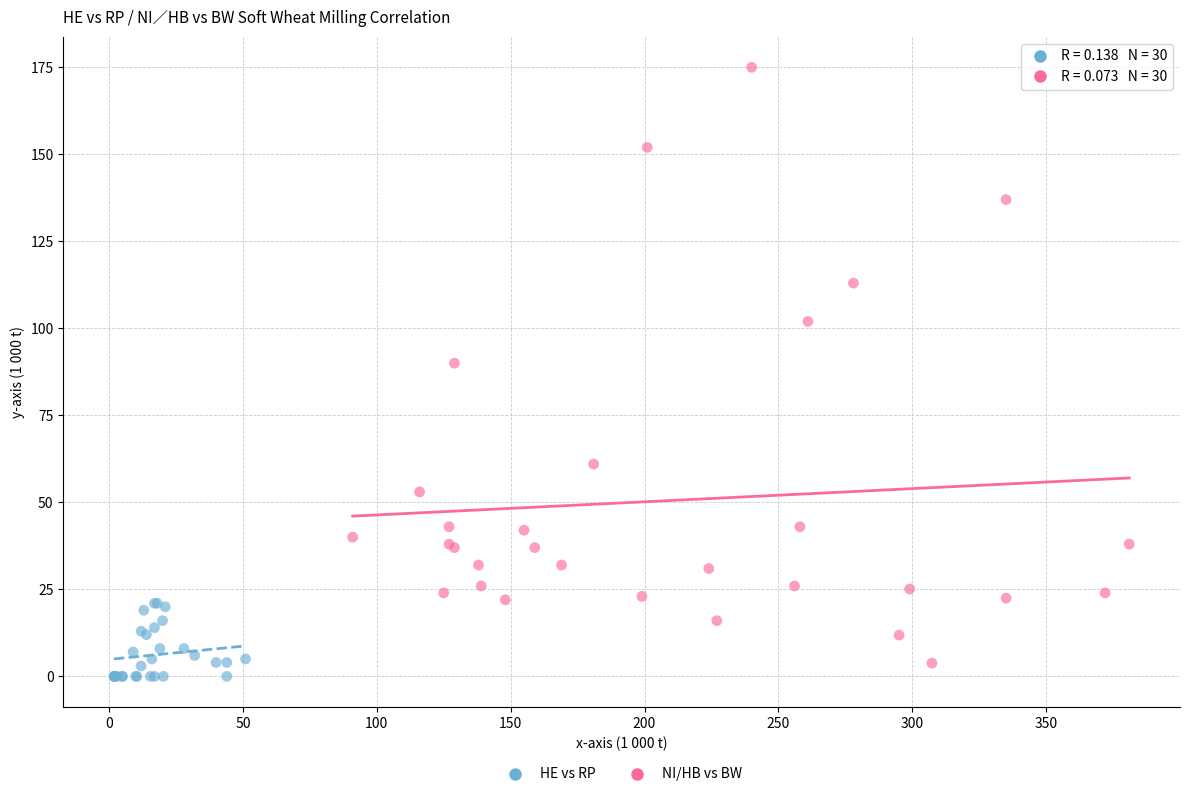

Which series contains the highest Y value?

NI/HB vs BW